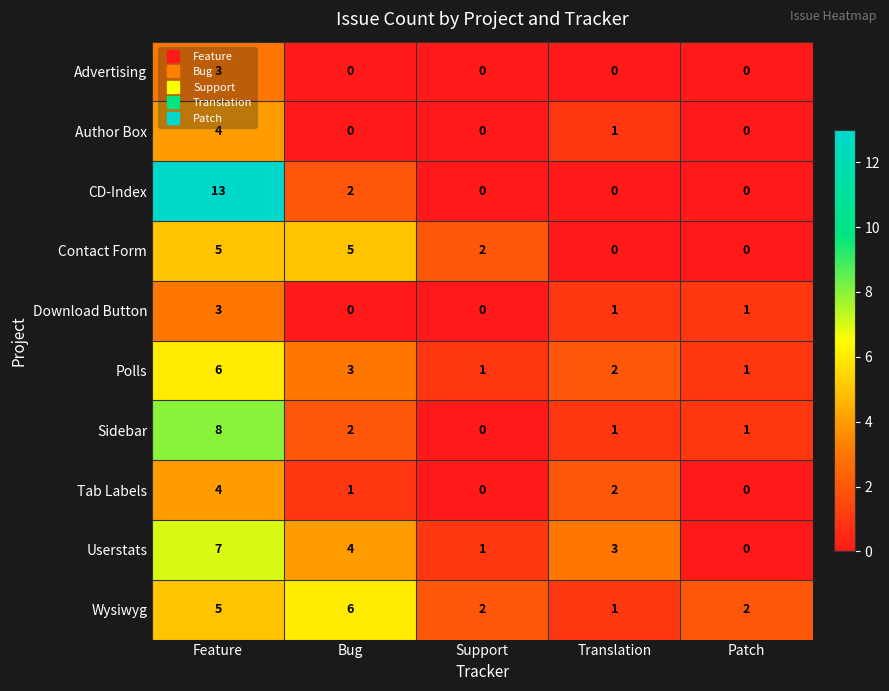

The value of Advertising at Feature is 2. True or false?

False